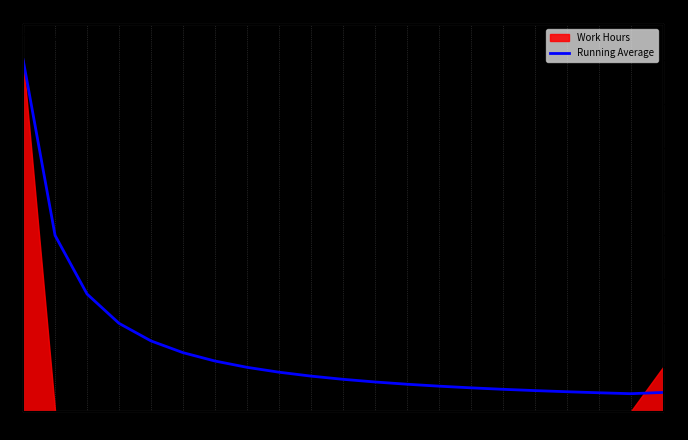

How many lines are shown in the chart?

1